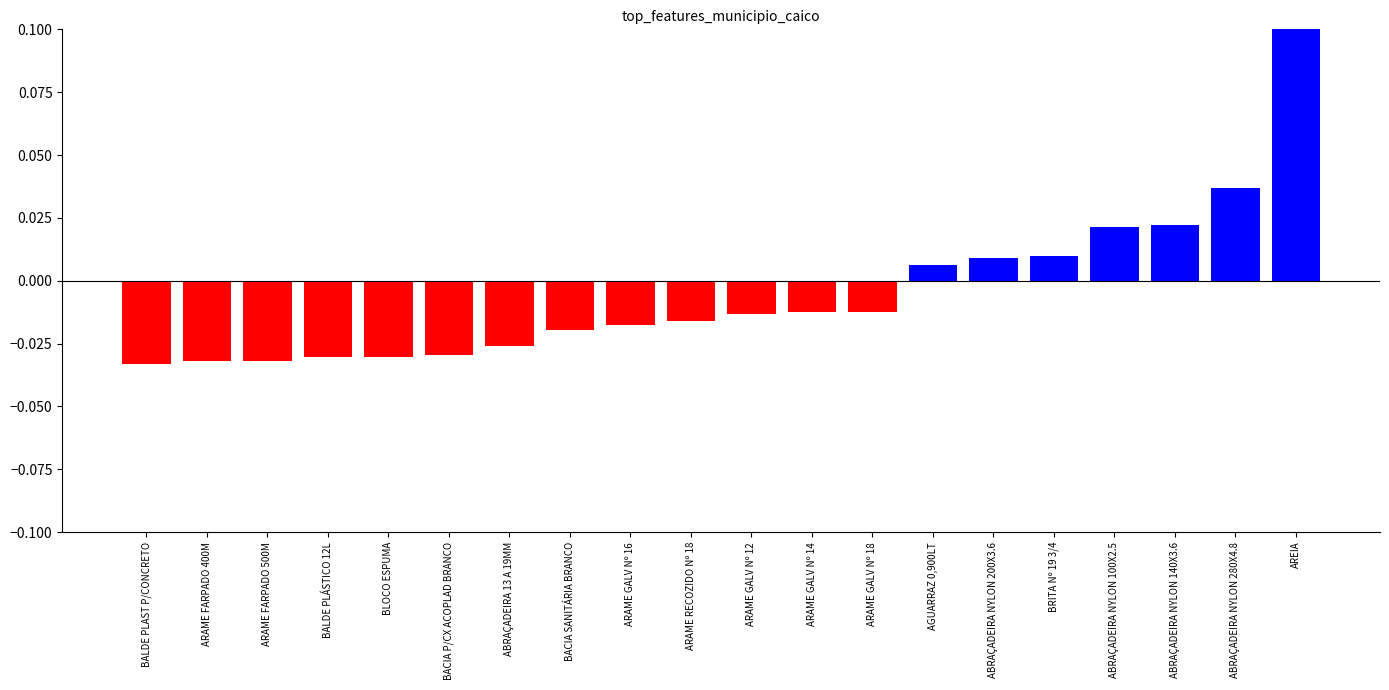

Which has a higher value, BACIA P/CX ACOPLAD BRANCO or ABRAÇADEIRA NYLON 200X3.6?

ABRAÇADEIRA NYLON 200X3.6